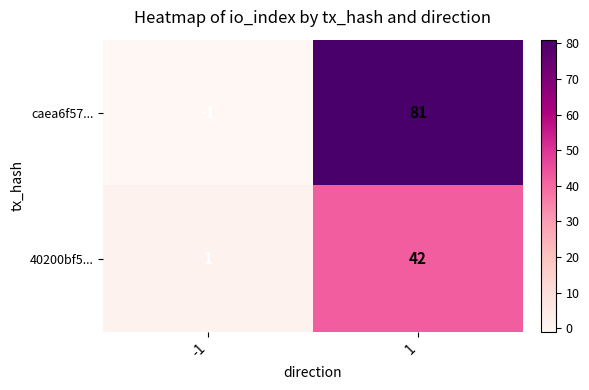

Which series has the widest spread of values?

caea6f57...